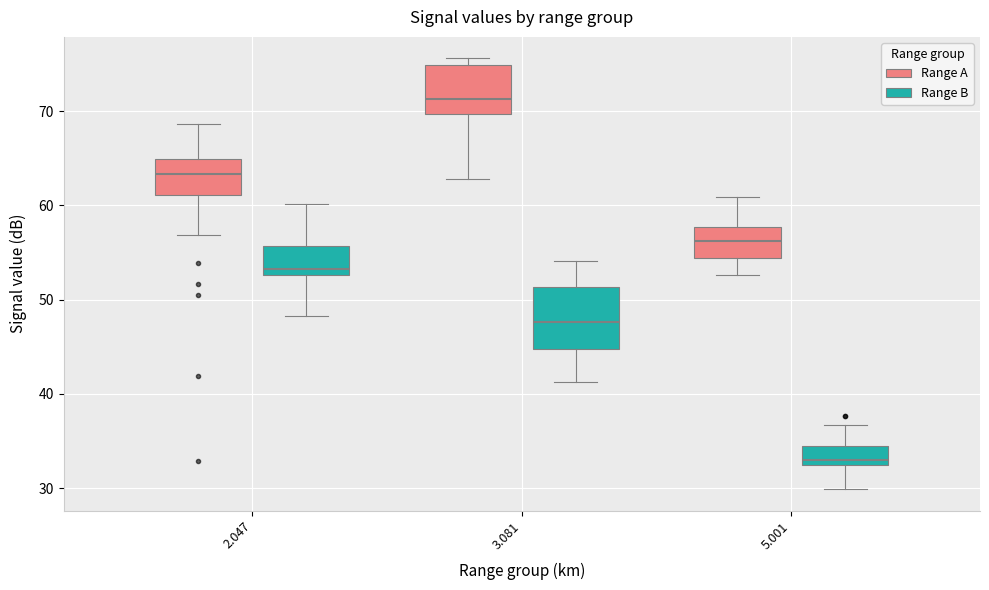

Which box is the tallest, from its lower edge to its upper edge?

3.081 (Range B)